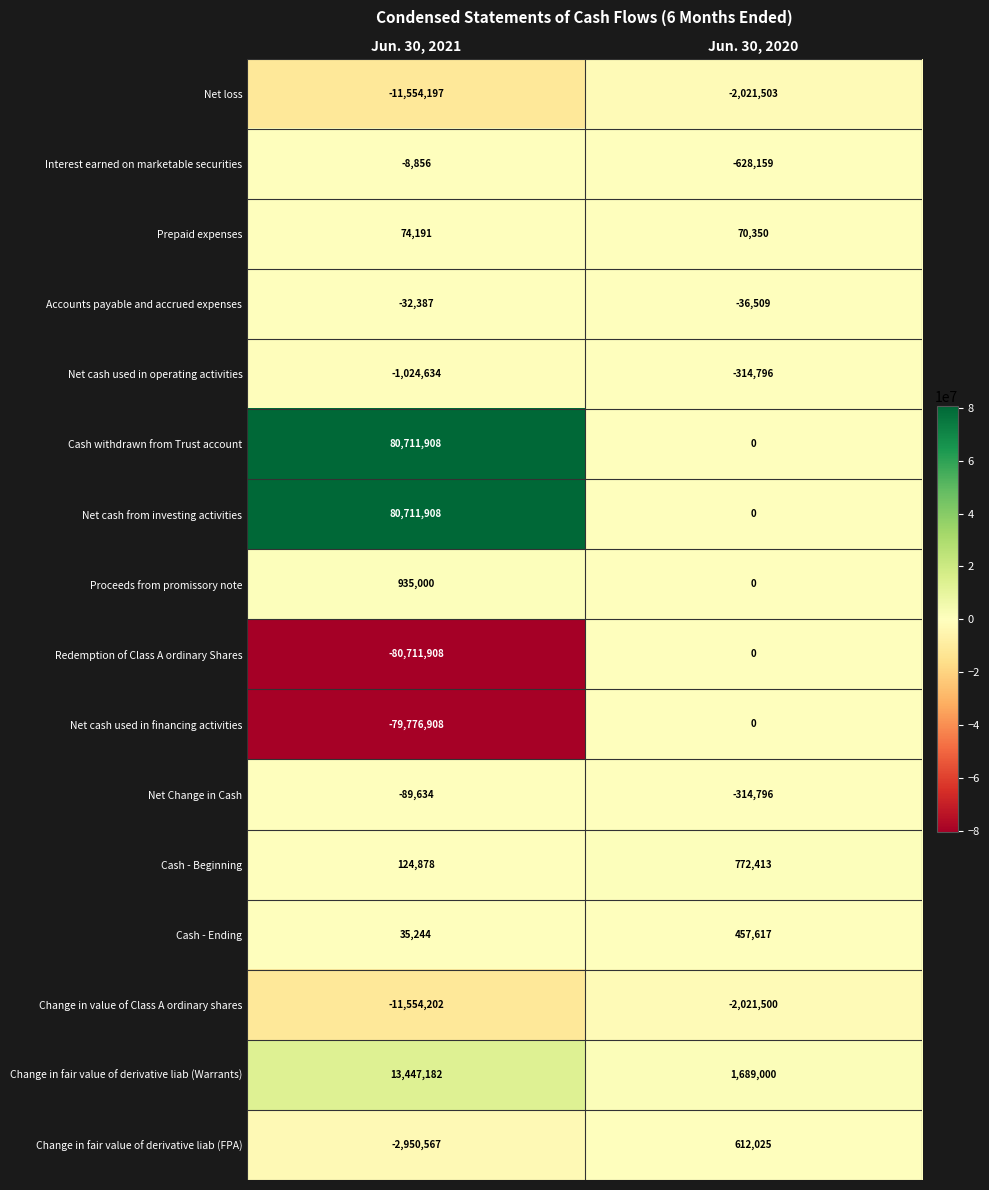

Is the value of Accounts payable and accrued expenses at Jun. 30, 2021 greater than the value of Net cash from investing activities at Jun. 30, 2021?

No